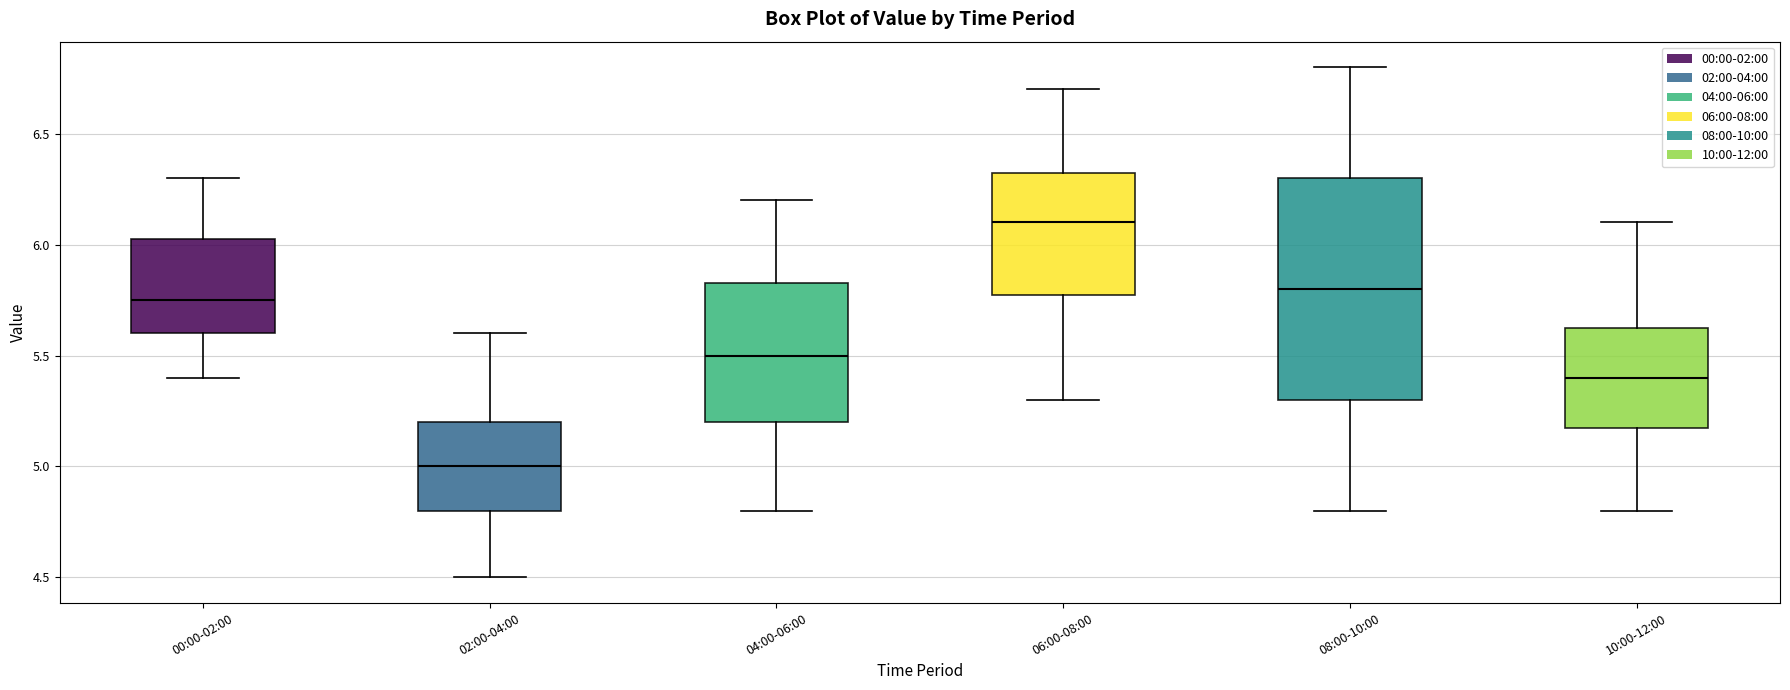

Where does the lower whisker of the box for 04:00-06:00 end on the y-axis? The values are not printed on the chart, so give them approximately, as read against the axis.

4.80